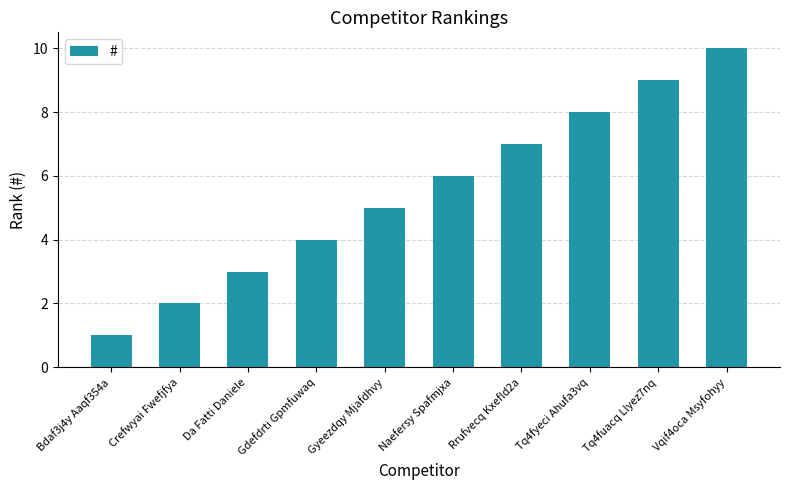

Count the values in the range 3 to 8.

6